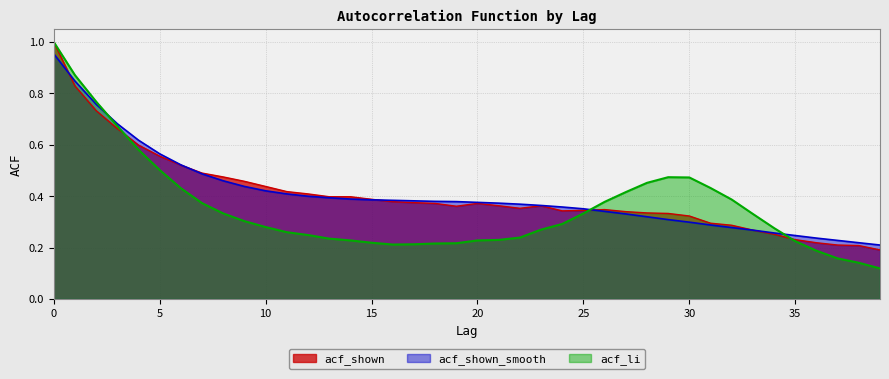

Reading left to right, extract all data points from this chart.

acf_shown: 0=1.0	1=0.8	2=0.7	3=0.7	4=0.6	5=0.6	6=0.5	7=0.5	8=0.5	9=0.5	10=0.4	11=0.4	12=0.4	13=0.4	14=0.4	15=0.4	16=0.4	17=0.4	18=0.4	19=0.4	20=0.4	21=0.4	22=0.4	23=0.4	24=0.3	25=0.3	26=0.3	27=0.3	28=0.3	29=0.3	30=0.3	31=0.3	32=0.3	33=0.3	34=0.3	35=0.2	36=0.2	37=0.2	38=0.2	39=0.2
acf_shown_smooth: 0=1.0	1=0.8	2=0.8	3=0.7	4=0.6	5=0.6	6=0.5	7=0.5	8=0.5	9=0.4	10=0.4	11=0.4	12=0.4	13=0.4	14=0.4	15=0.4	16=0.4	17=0.4	18=0.4	19=0.4	20=0.4	21=0.4	22=0.4	23=0.4	24=0.4	25=0.4	26=0.3	27=0.3	28=0.3	29=0.3	30=0.3	31=0.3	32=0.3	33=0.3	34=0.3	35=0.2	36=0.2	37=0.2	38=0.2	39=0.2
acf_li: 0=1.0	1=0.9	2=0.8	3=0.7	4=0.6	5=0.5	6=0.4	7=0.4	8=0.3	9=0.3	10=0.3	11=0.3	12=0.2	13=0.2	14=0.2	15=0.2	16=0.2	17=0.2	18=0.2	19=0.2	20=0.2	21=0.2	22=0.2	23=0.3	24=0.3	25=0.3	26=0.4	27=0.4	28=0.5	29=0.5	30=0.5	31=0.4	32=0.4	33=0.3	34=0.3	35=0.2	36=0.2	37=0.2	38=0.1	39=0.1